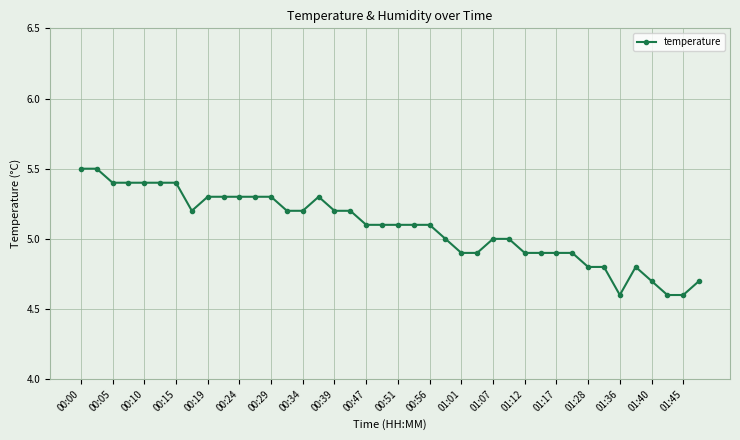

What is the smallest value displayed?

4.6